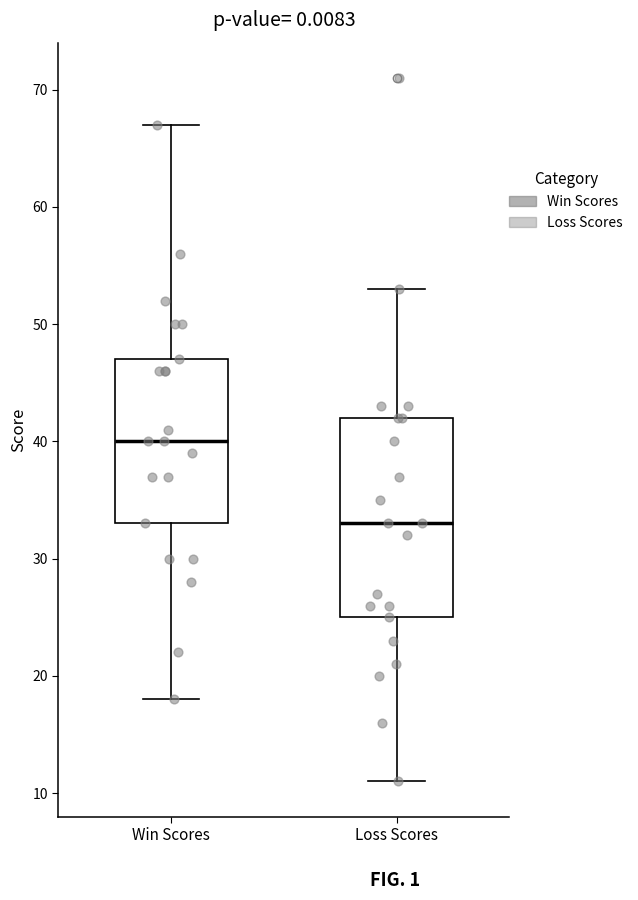

Comparing the boxes themselves (not the whiskers), which one is the tallest?

Loss Scores